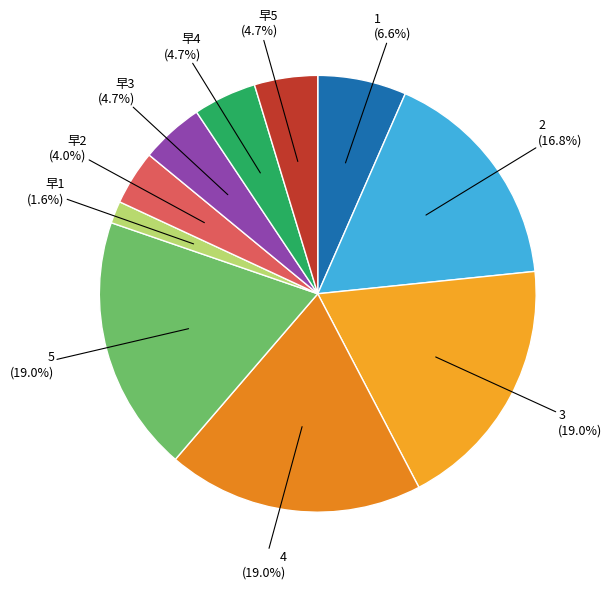

How many slices are in this pie chart?

10